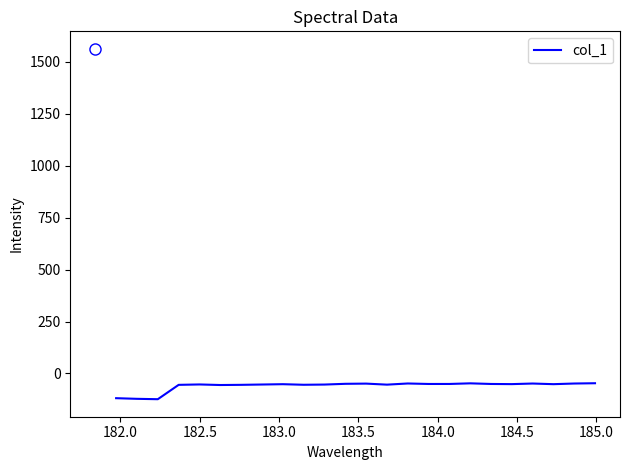

What is the maximum value shown in the chart?

-47.0